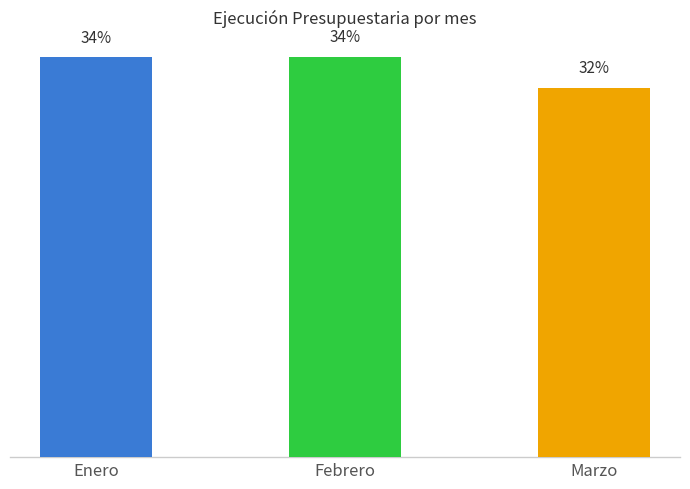

Does the chart contain any negative values?

No